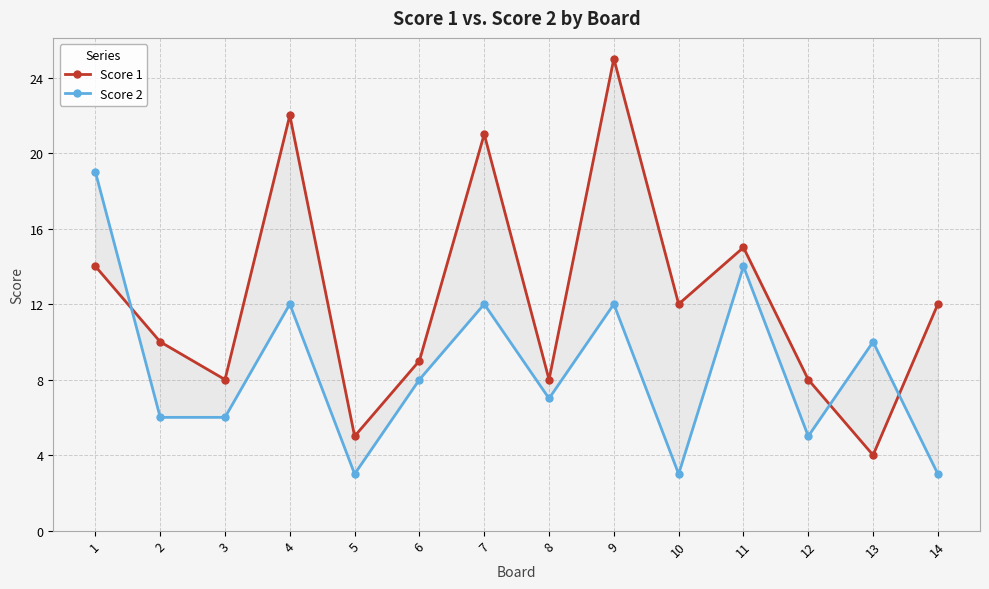

Which series has the largest total across all categories?

Score 1